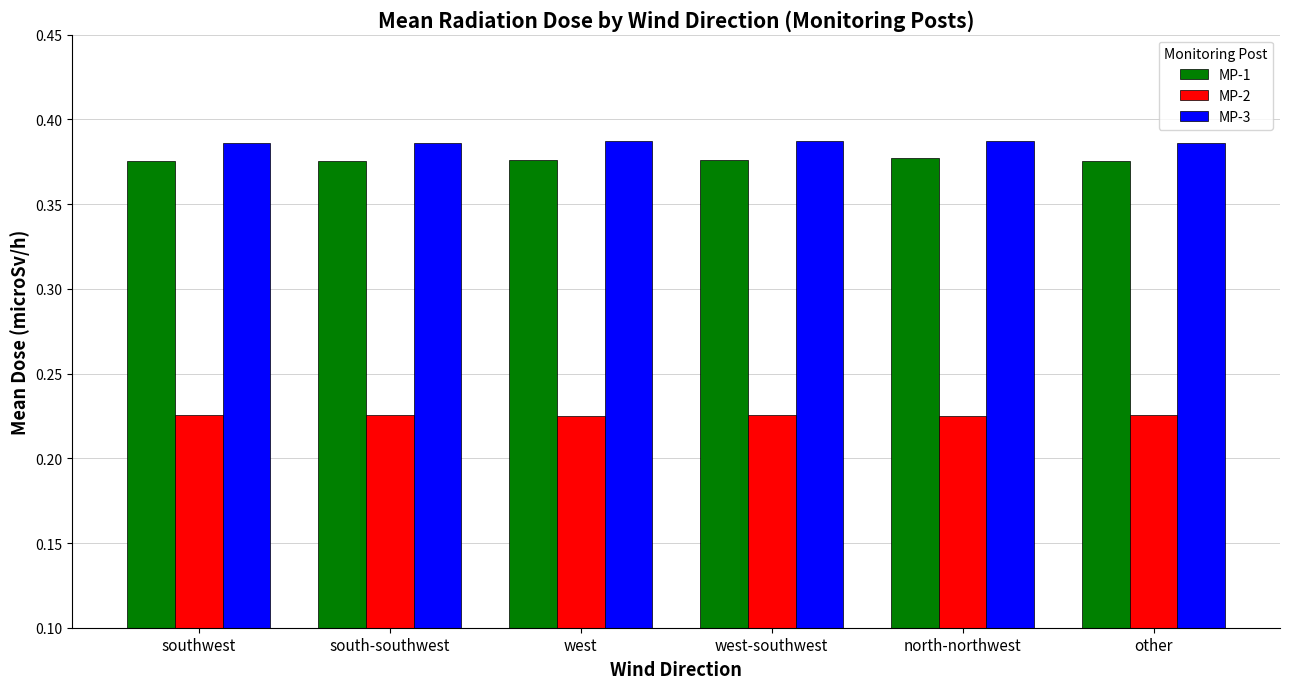

What is the sum of all MP-2 values?

1.4